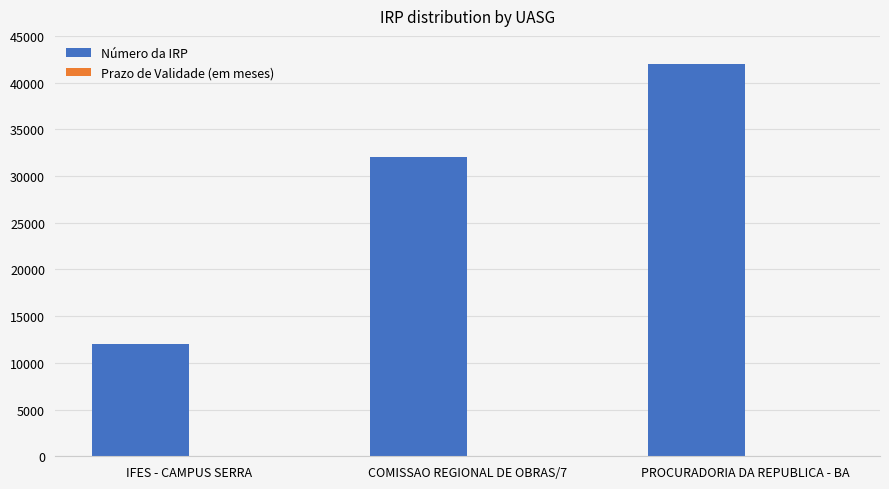

At which label does Número da IRP reach its peak?

PROCURADORIA DA REPUBLICA - BA